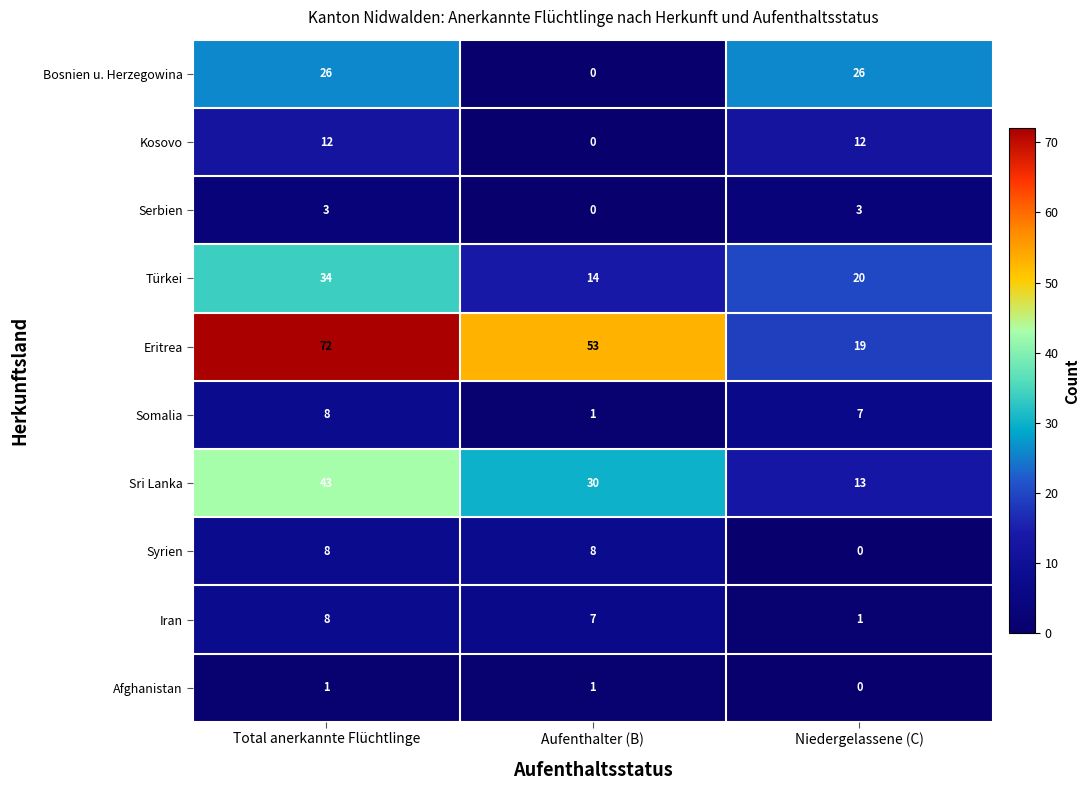

What is the total value across all series at Total anerkannte Flüchtlinge?

215